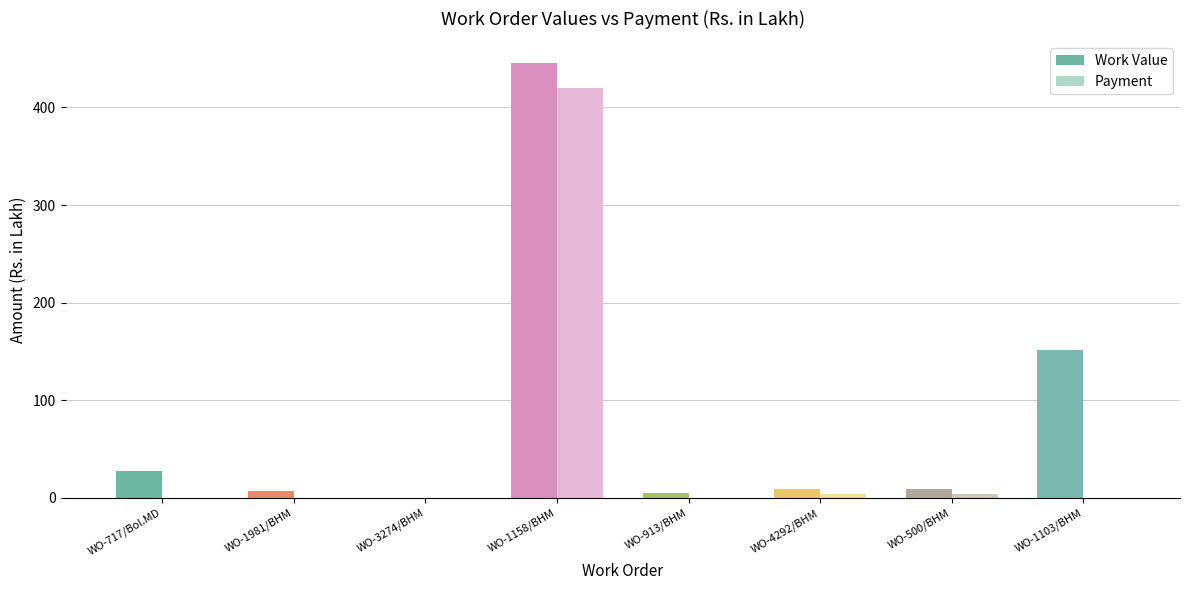

What is the approximate value of Work Value at WO-1158/BHM?

445.4